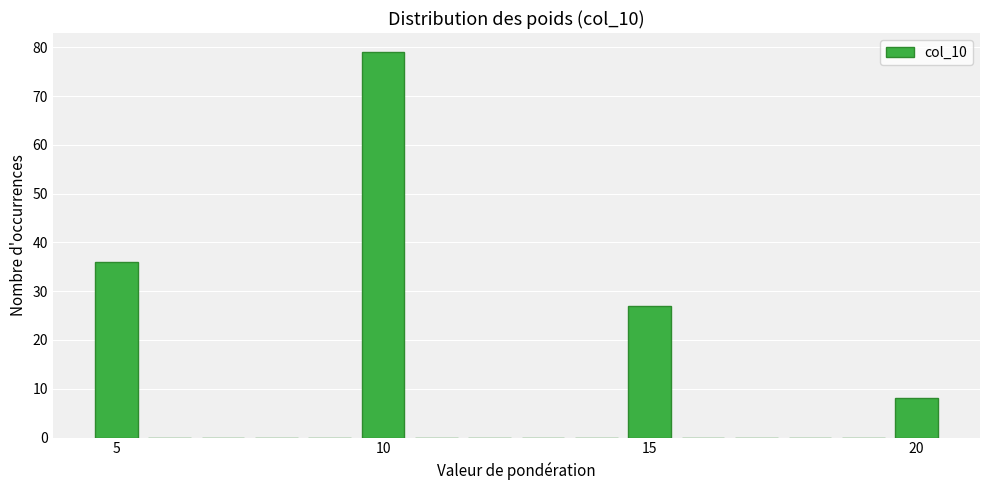

Around what value on the x-axis is the tallest bar? Give the approximate position of its centre, as read against the axis.

10.0